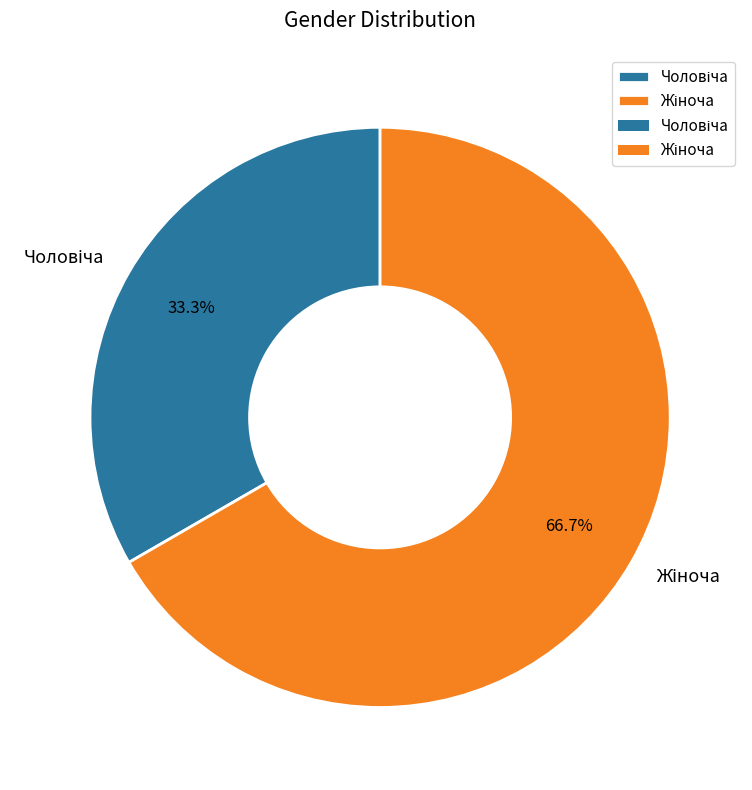

Does any single category account for the majority?

Yes